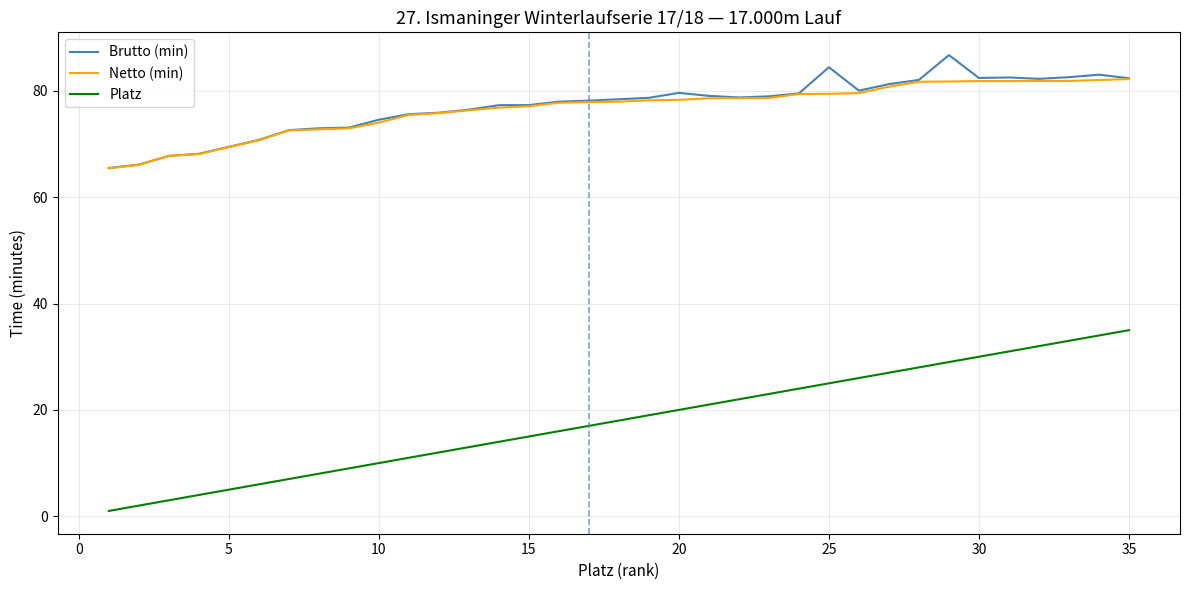

Rank the series by their maximum value, from highest to lowest.

Brutto (min), Netto (min), Platz